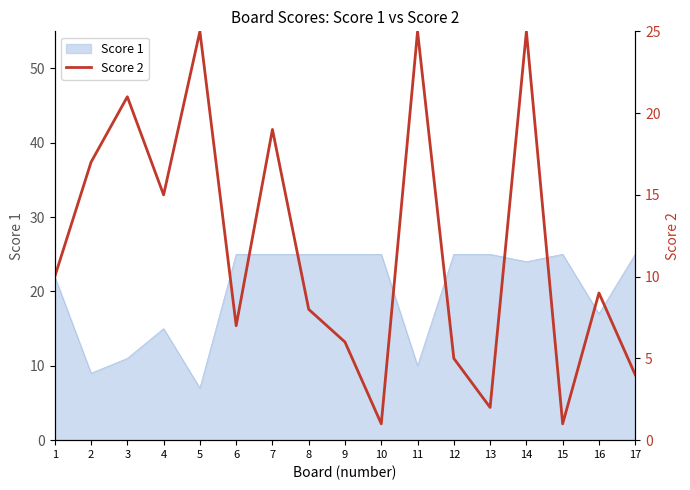

Is it true that the value at 1 is 10?

True